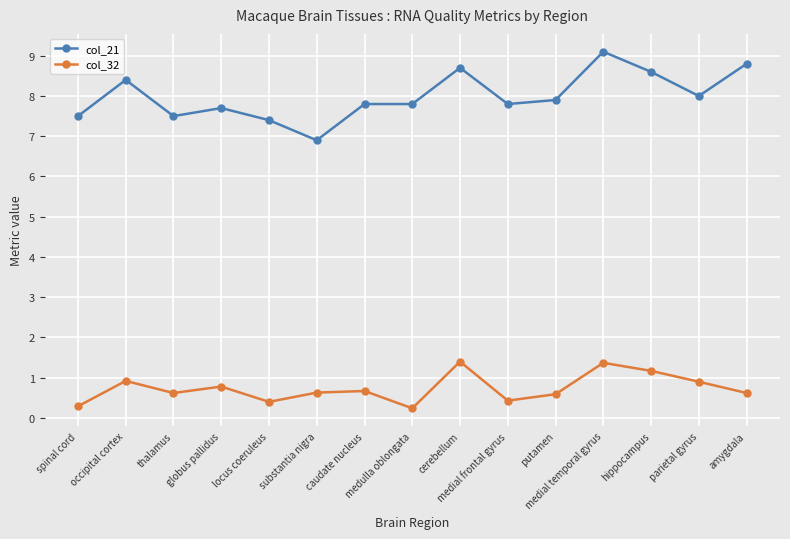

What is the difference between the highest and lowest values at amygdala?

8.2